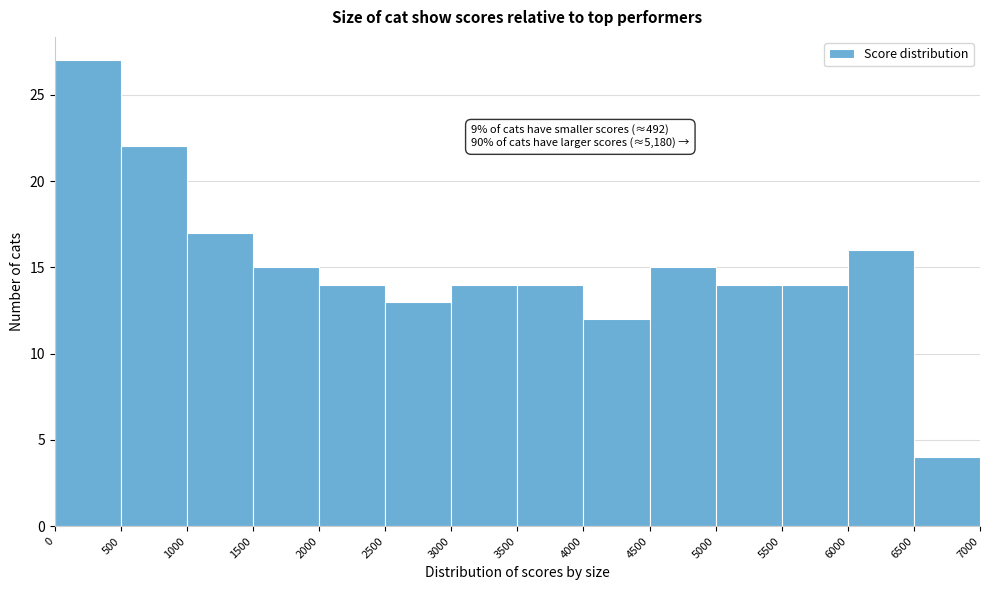

Over which range of the x-axis is the bar tallest?

0 to 500